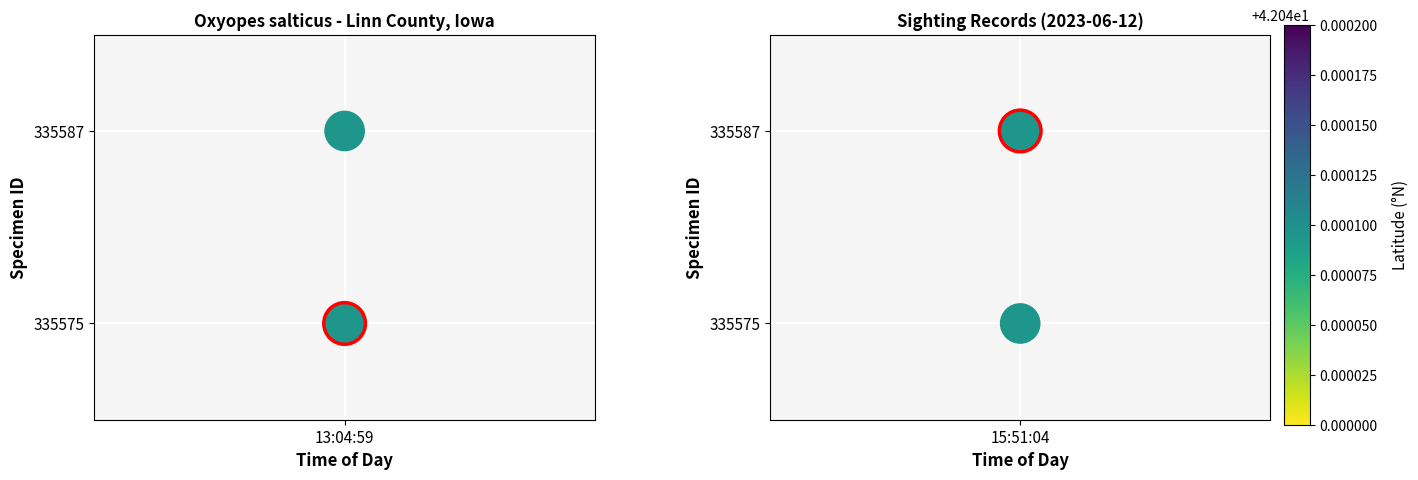

True or false: the data shows 1 at 15:51:04.

True